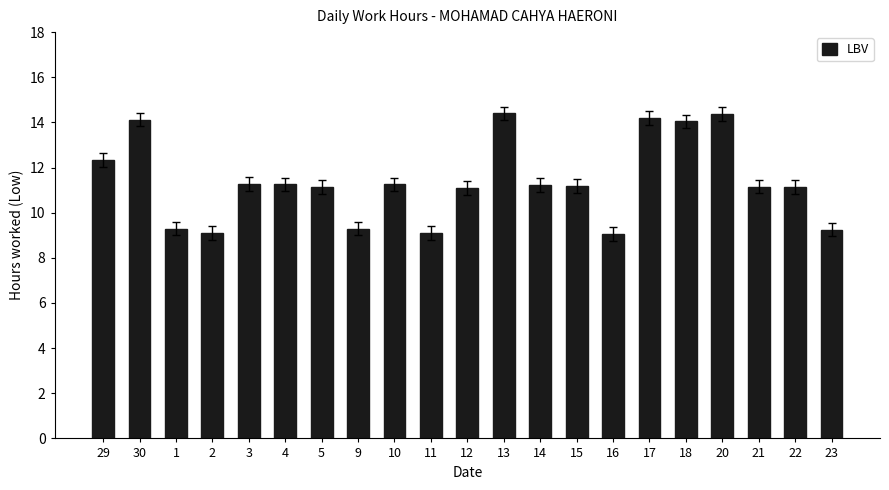

What is the greatest value displayed?

14.4